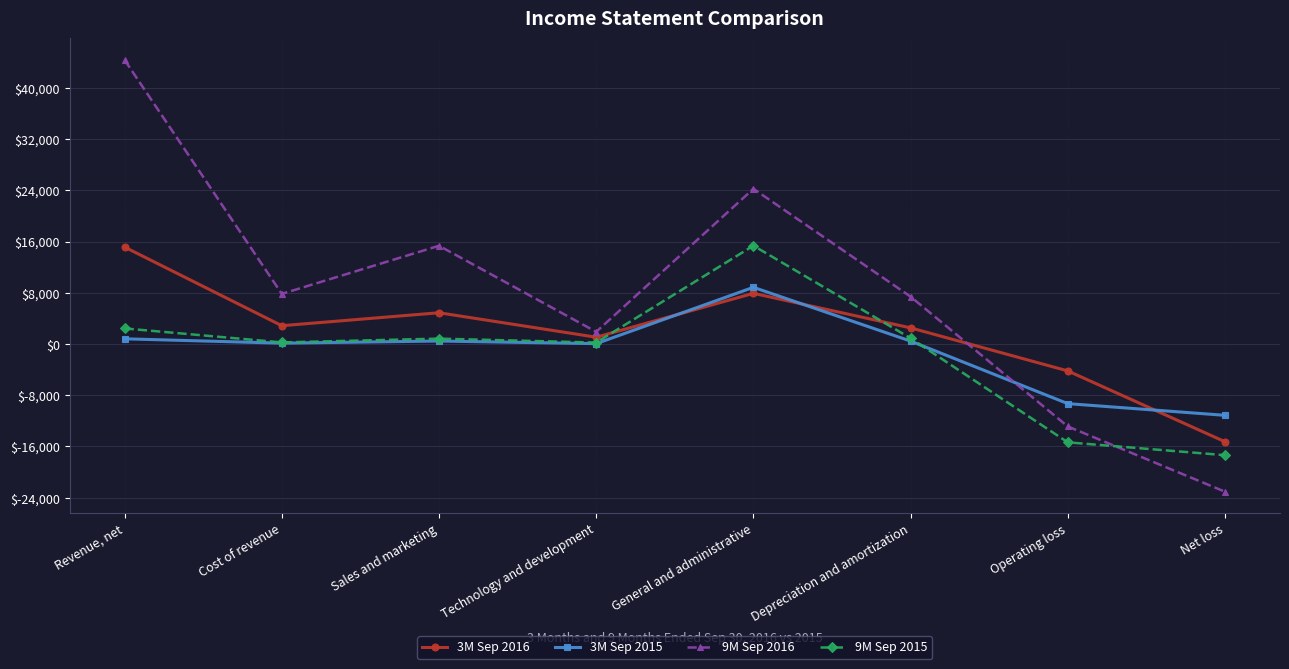

What is the sum of all 9M Sep 2015 values?

-12674